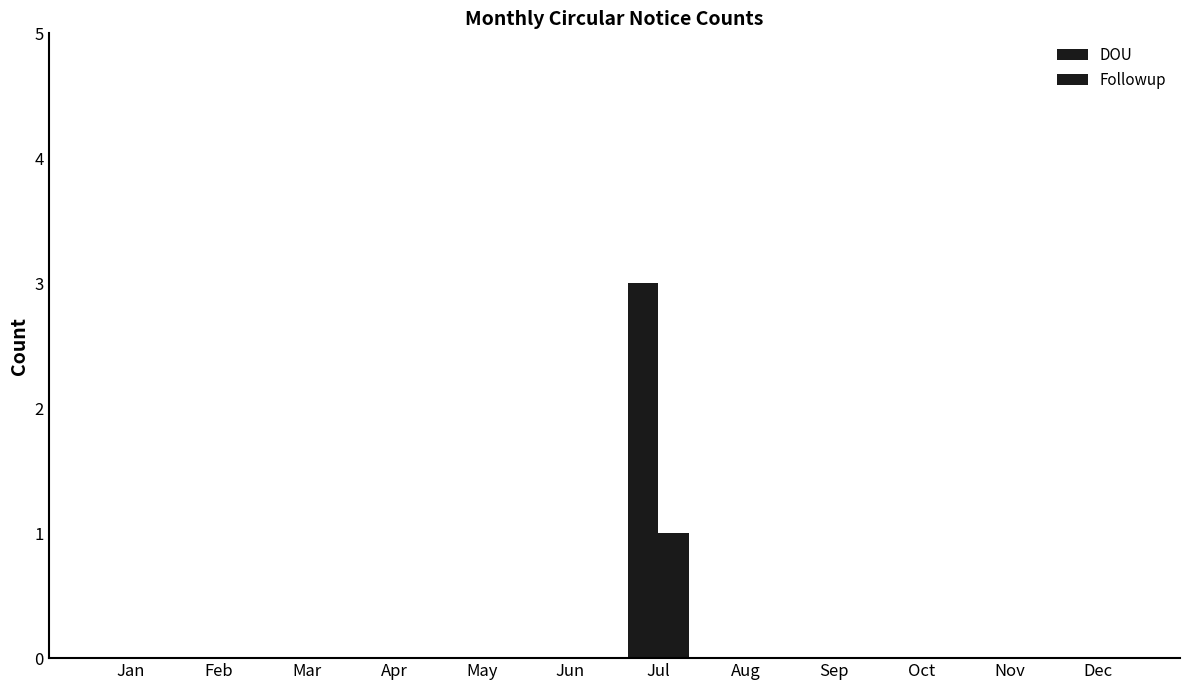

How many series are shown in this chart?

2